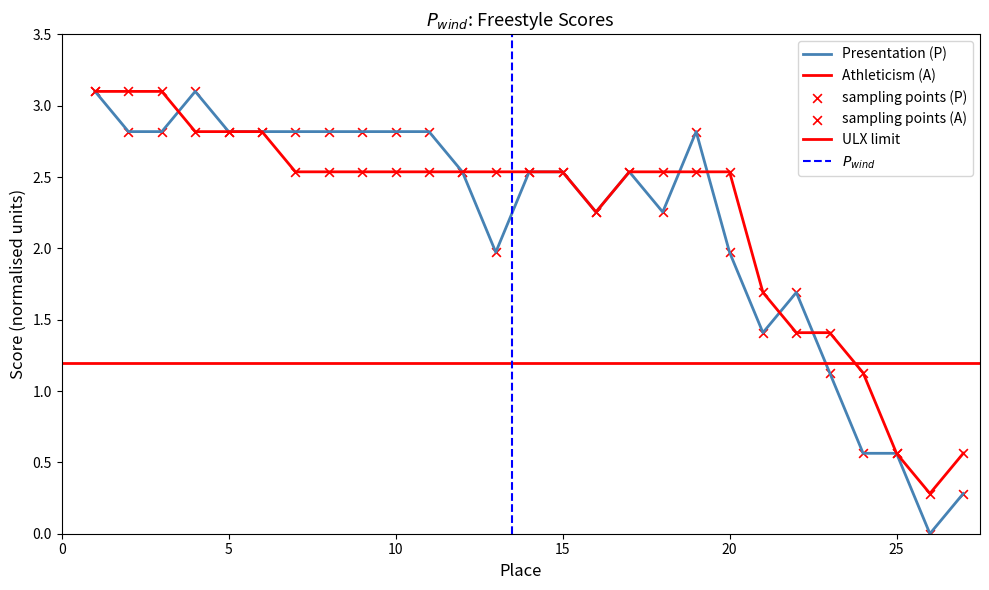

What are all the series names shown in the legend?

Presentation (P), Athleticism (A)